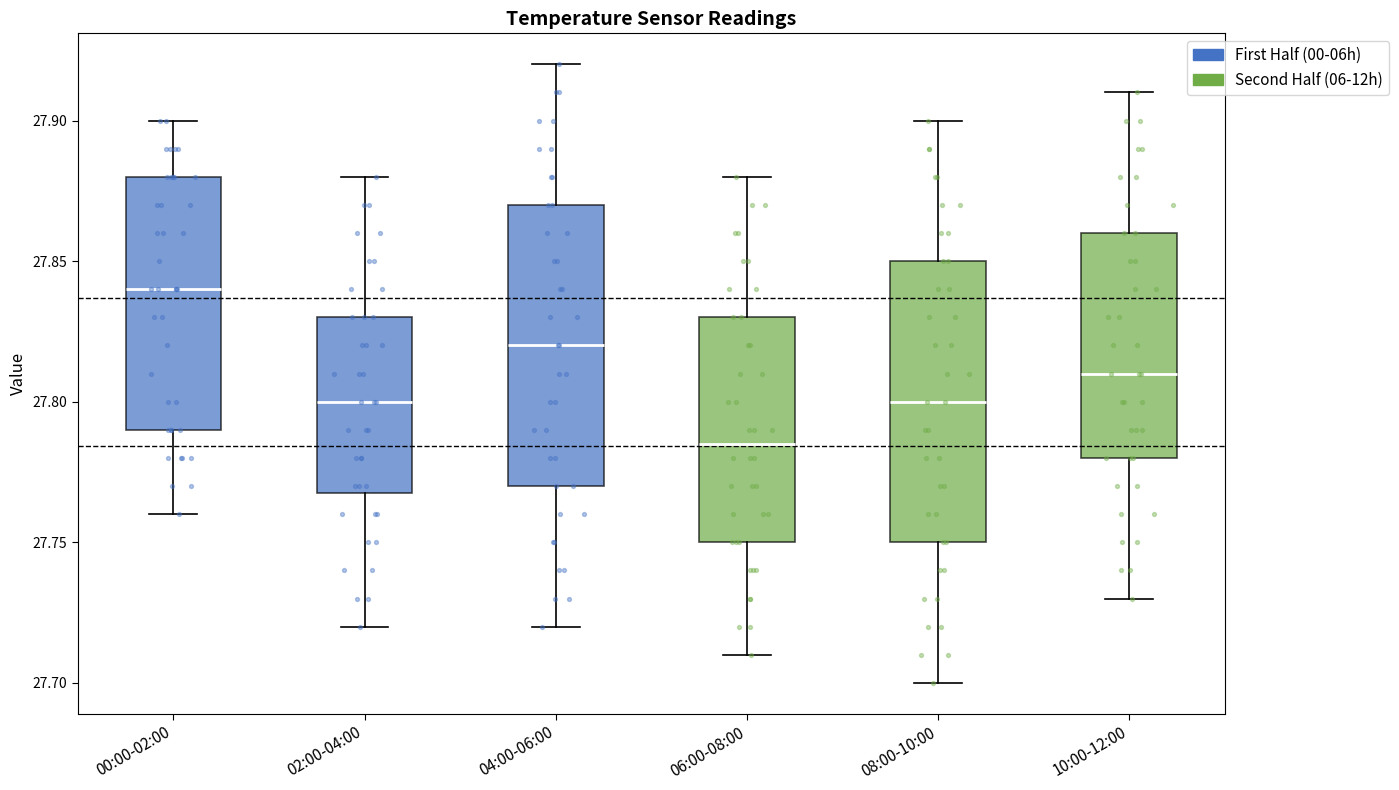

Reading left to right, transcribe this box plot: for each box, give where its median line is, the range the box spans, and where its two whiskers end, as read against the y-axis. The values are not printed on the chart, so give them approximately, as read against the axis.

00:00-02:00: median 27.840, box 27.790 to 27.880, whiskers 27.760 to 27.900
02:00-04:00: median 27.800, box 27.770 to 27.830, whiskers 27.720 to 27.880
04:00-06:00: median 27.820, box 27.770 to 27.870, whiskers 27.720 to 27.920
06:00-08:00: median 27.785, box 27.750 to 27.830, whiskers 27.710 to 27.880
08:00-10:00: median 27.800, box 27.750 to 27.850, whiskers 27.700 to 27.900
10:00-12:00: median 27.810, box 27.780 to 27.860, whiskers 27.730 to 27.910